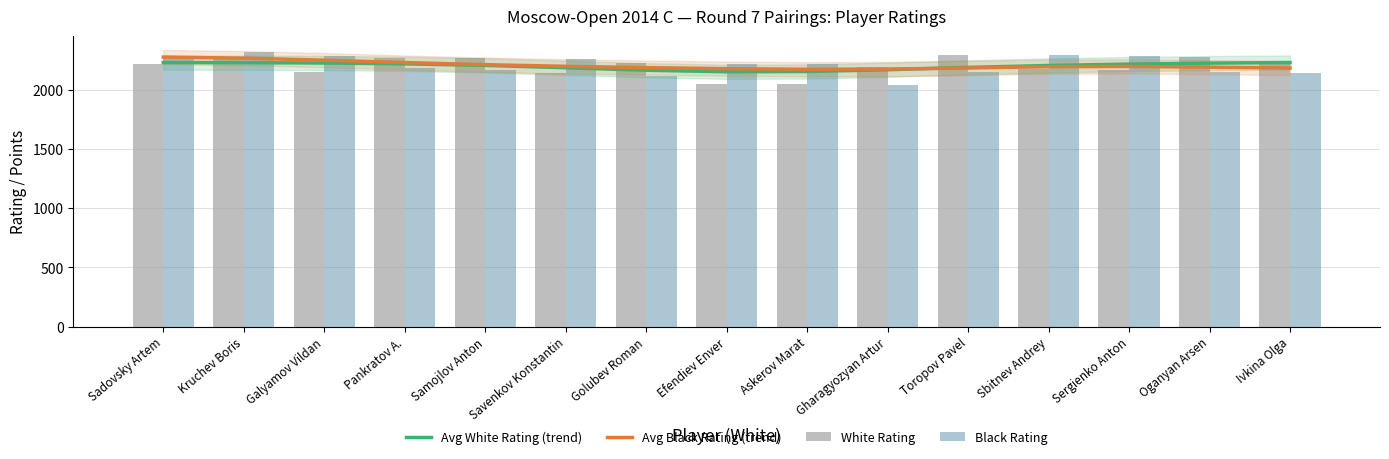

Between Toropov Pavel and Sergienko Anton, which is larger?

Sergienko Anton